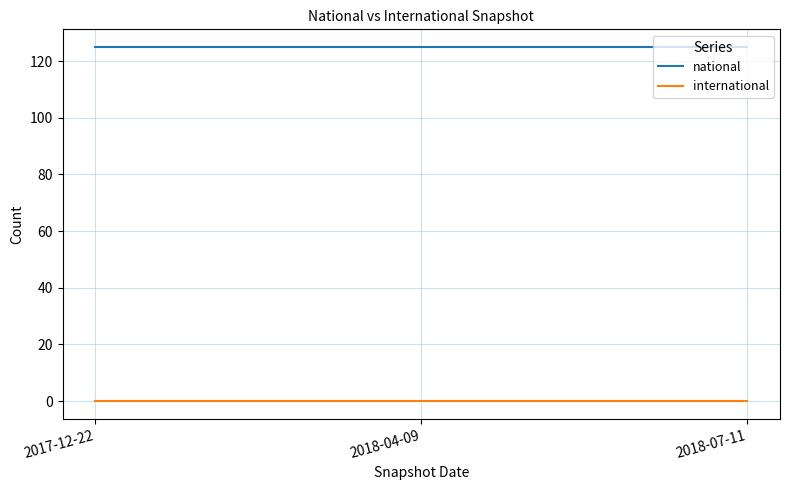

What is the maximum value shown in the chart?

125